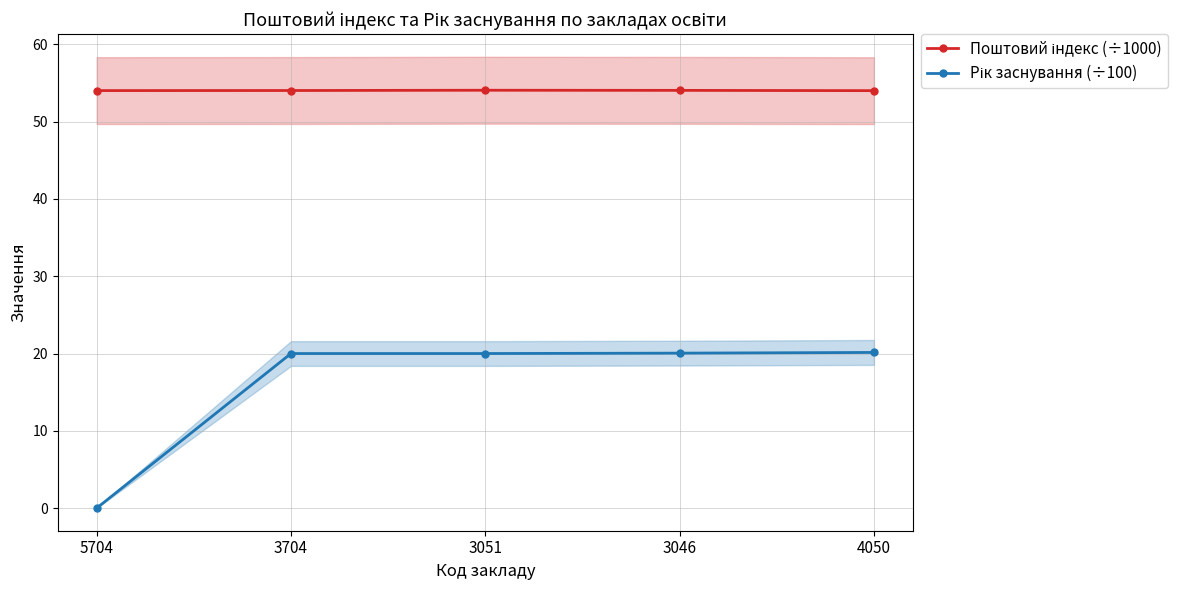

At which label does Поштовий індекс (÷1000) reach its peak?

3051